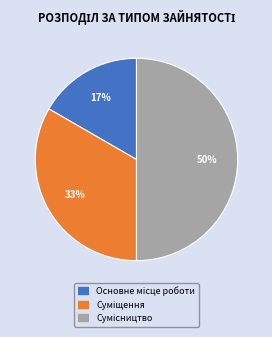

To the nearest percent, what is the average slice percentage?

33%